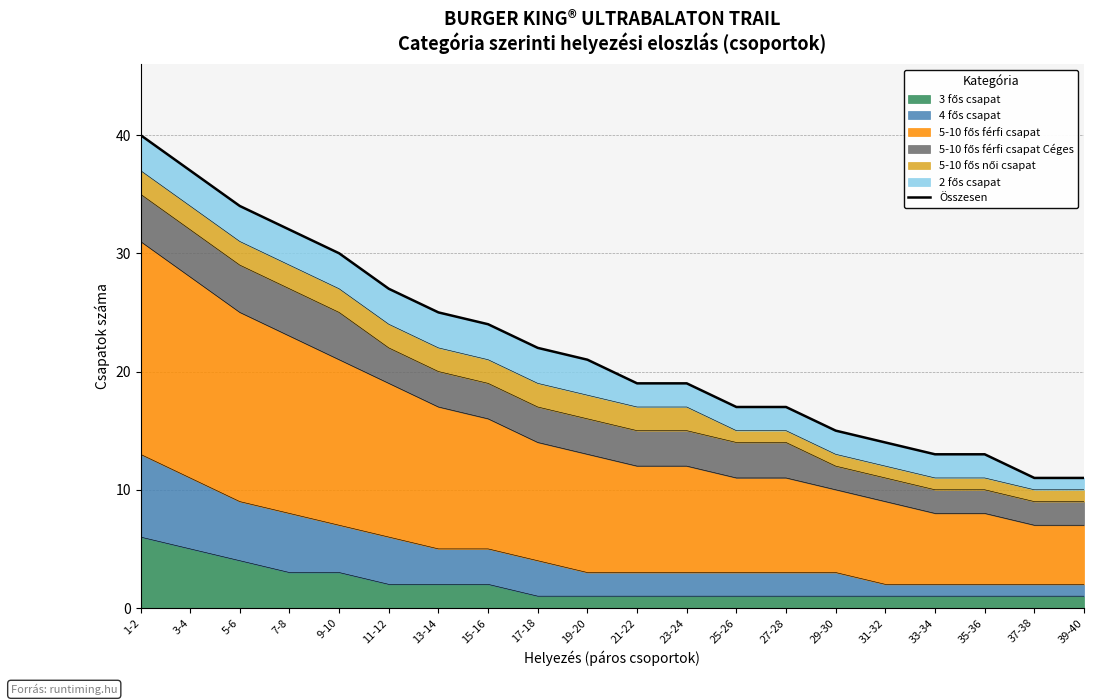

What is the difference between the values at 27-28 and 39-40?

6